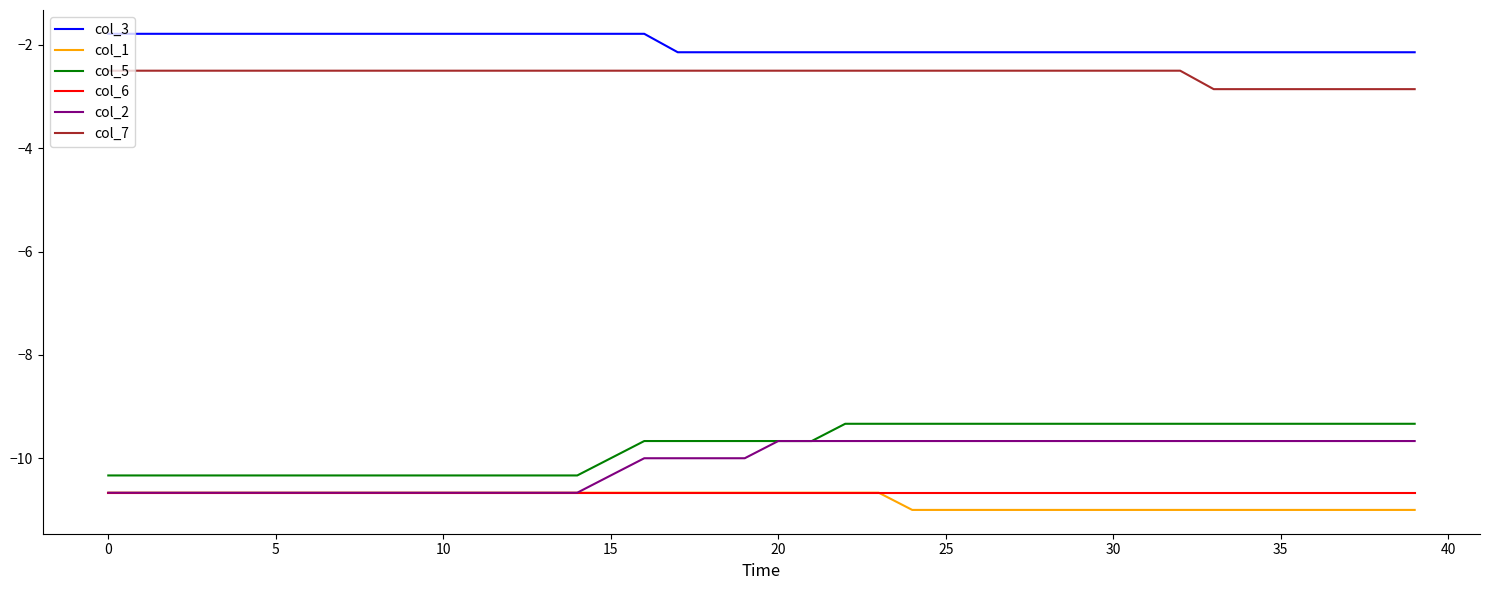

Reading left to right, what are all the values shown in this chart?

col_3: -1.8	-1.8	-1.8	-1.8	-1.8	-1.8	-1.8	-1.8	-1.8	-1.8	-1.8	-1.8	-1.8	-1.8	-1.8	-1.8	-1.8	-2.1	-2.1	-2.1	-2.1	-2.1	-2.1	-2.1	-2.1	-2.1	-2.1	-2.1	-2.1	-2.1	-2.1	-2.1	-2.1	-2.1	-2.1	-2.1	-2.1	-2.1	-2.1	-2.1
col_1: -10.7	-10.7	-10.7	-10.7	-10.7	-10.7	-10.7	-10.7	-10.7	-10.7	-10.7	-10.7	-10.7	-10.7	-10.7	-10.7	-10.7	-10.7	-10.7	-10.7	-10.7	-10.7	-10.7	-10.7	-11.0	-11.0	-11.0	-11.0	-11.0	-11.0	-11.0	-11.0	-11.0	-11.0	-11.0	-11.0	-11.0	-11.0	-11.0	-11.0
col_5: -10.3	-10.3	-10.3	-10.3	-10.3	-10.3	-10.3	-10.3	-10.3	-10.3	-10.3	-10.3	-10.3	-10.3	-10.3	-10.0	-9.7	-9.7	-9.7	-9.7	-9.7	-9.7	-9.3	-9.3	-9.3	-9.3	-9.3	-9.3	-9.3	-9.3	-9.3	-9.3	-9.3	-9.3	-9.3	-9.3	-9.3	-9.3	-9.3	-9.3
col_6: -10.7	-10.7	-10.7	-10.7	-10.7	-10.7	-10.7	-10.7	-10.7	-10.7	-10.7	-10.7	-10.7	-10.7	-10.7	-10.7	-10.7	-10.7	-10.7	-10.7	-10.7	-10.7	-10.7	-10.7	-10.7	-10.7	-10.7	-10.7	-10.7	-10.7	-10.7	-10.7	-10.7	-10.7	-10.7	-10.7	-10.7	-10.7	-10.7	-10.7
col_2: -10.7	-10.7	-10.7	-10.7	-10.7	-10.7	-10.7	-10.7	-10.7	-10.7	-10.7	-10.7	-10.7	-10.7	-10.7	-10.3	-10.0	-10.0	-10.0	-10.0	-9.7	-9.7	-9.7	-9.7	-9.7	-9.7	-9.7	-9.7	-9.7	-9.7	-9.7	-9.7	-9.7	-9.7	-9.7	-9.7	-9.7	-9.7	-9.7	-9.7
col_7: -2.5	-2.5	-2.5	-2.5	-2.5	-2.5	-2.5	-2.5	-2.5	-2.5	-2.5	-2.5	-2.5	-2.5	-2.5	-2.5	-2.5	-2.5	-2.5	-2.5	-2.5	-2.5	-2.5	-2.5	-2.5	-2.5	-2.5	-2.5	-2.5	-2.5	-2.5	-2.5	-2.5	-2.9	-2.9	-2.9	-2.9	-2.9	-2.9	-2.9